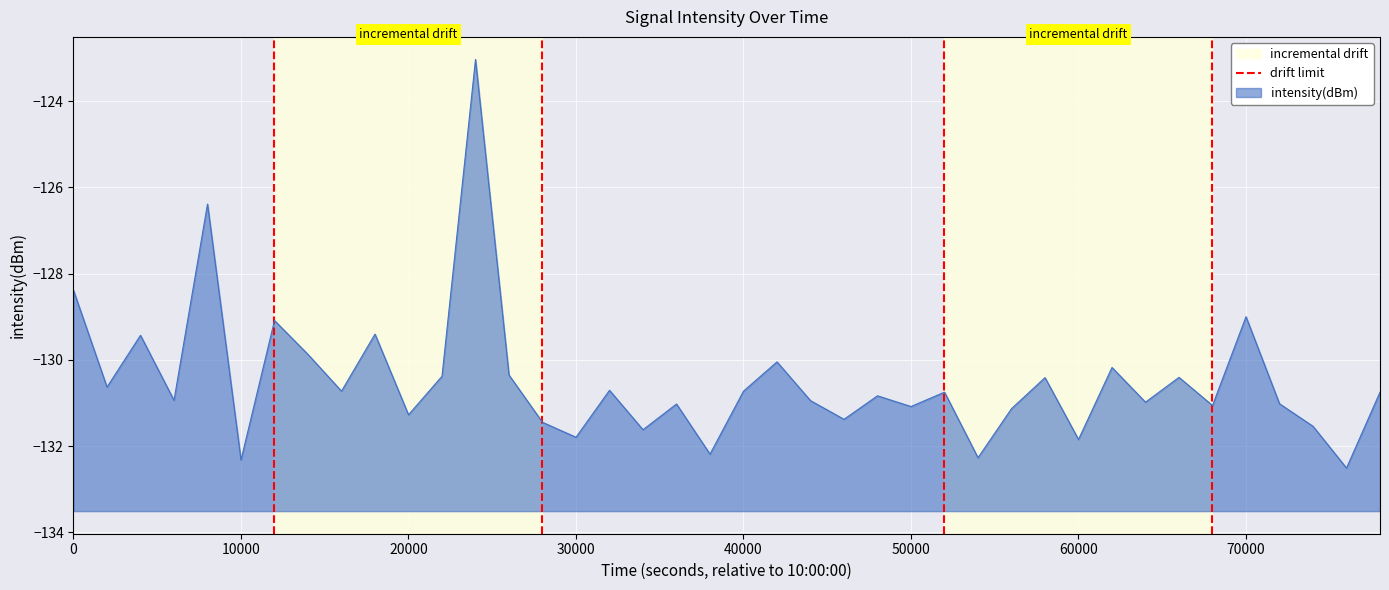

What is the highest value of the intensity(dBm) series?

-123.0